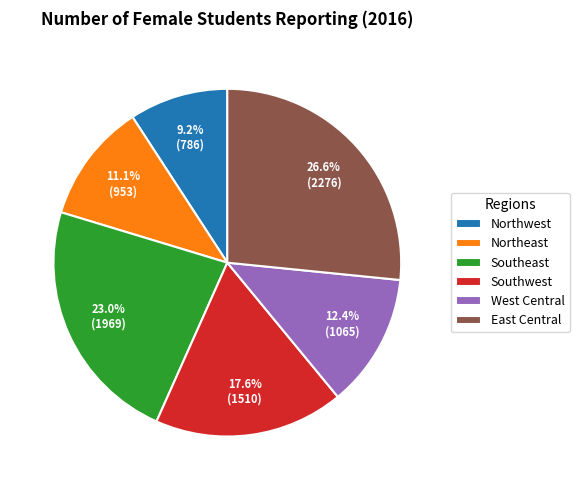

Does any single category account for the majority?

No